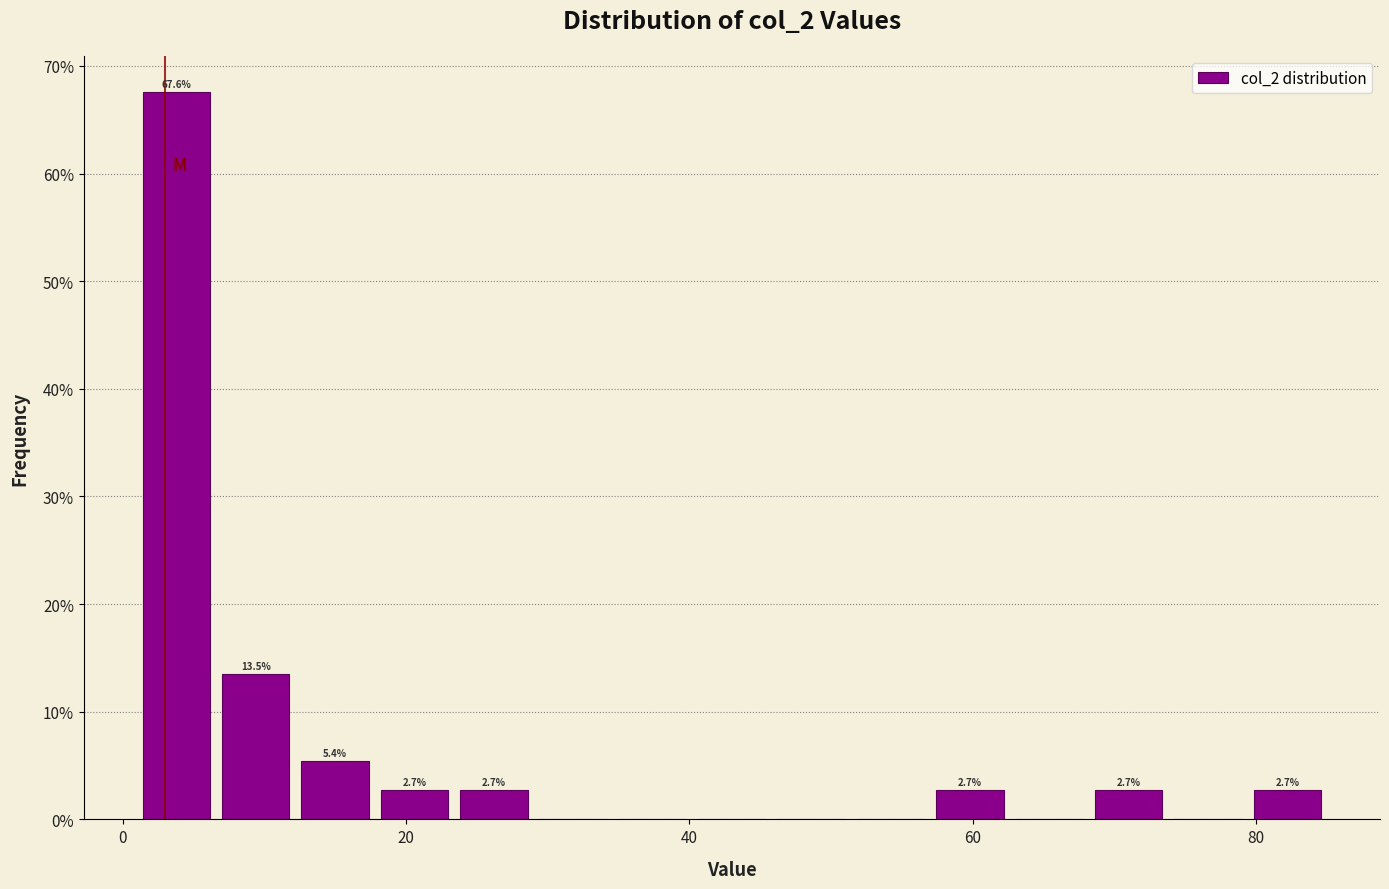

Read against the x-axis, roughly where is the centre of the tallest bar?

4